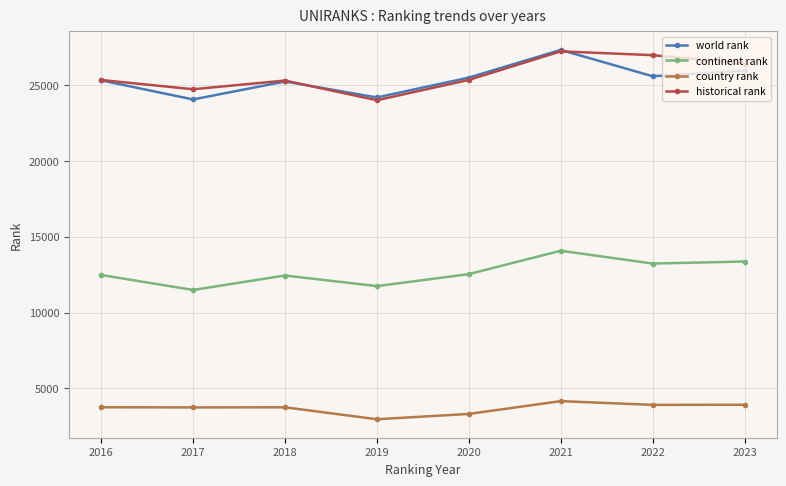

True or false: world rank and continent rank intersect in this chart.

False